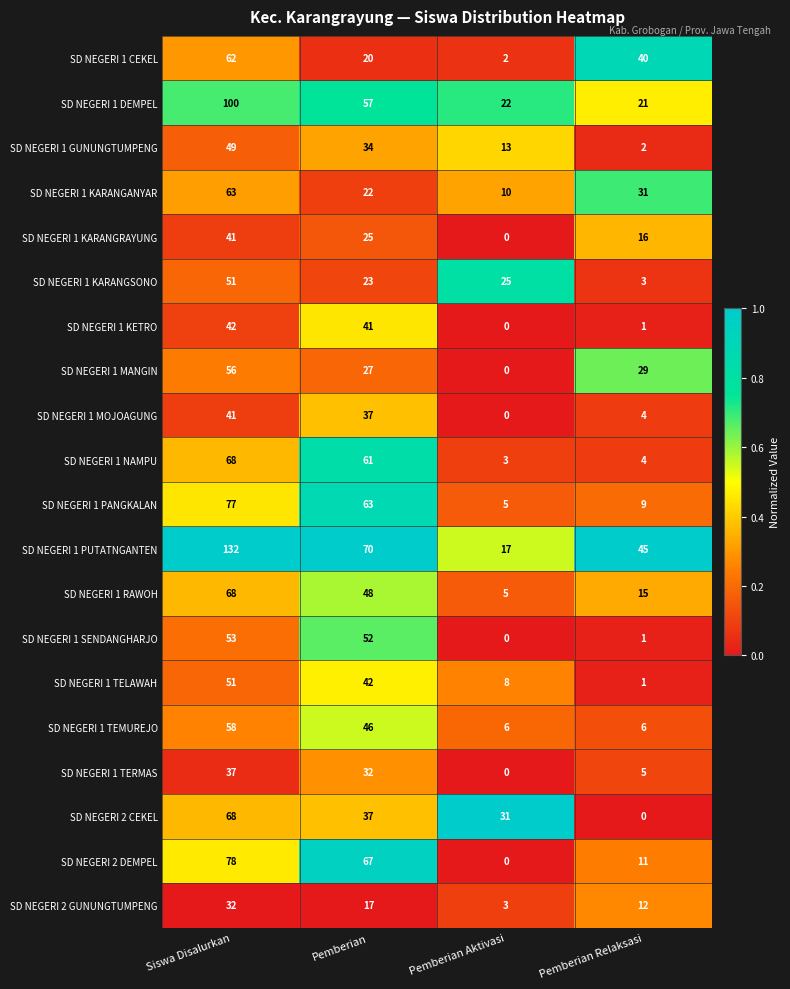

Which series has the largest total across all categories?

SD NEGERI 1 PUTATNGANTEN